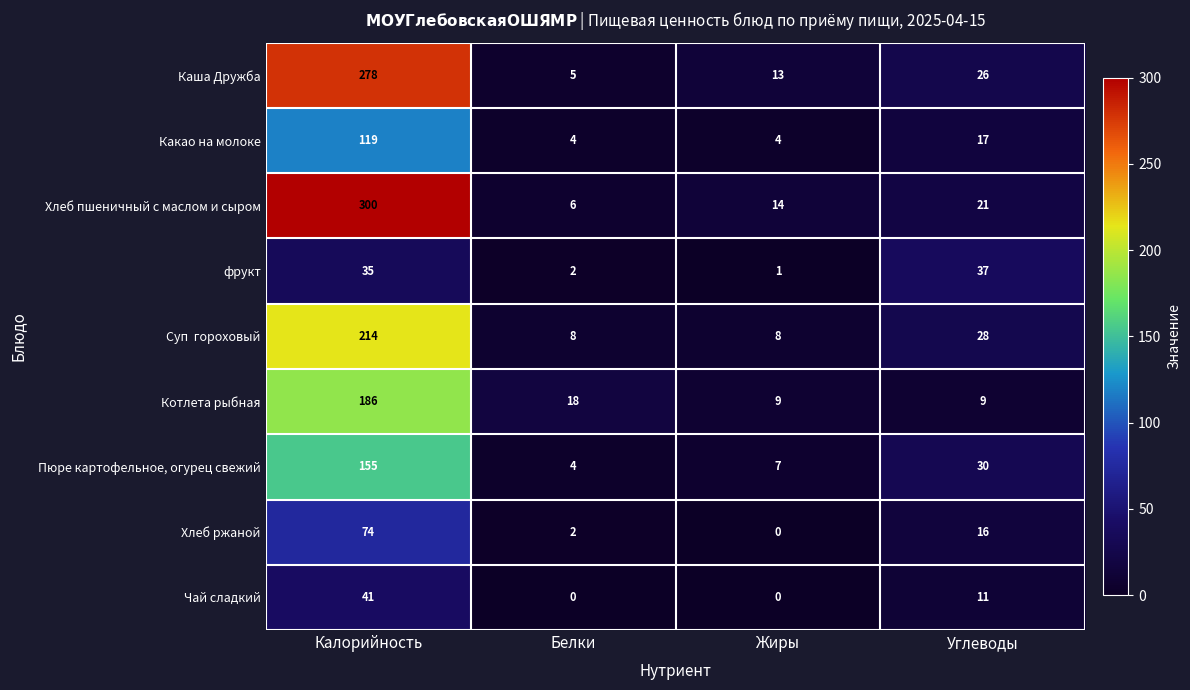

Which series changed the most between Белки and Углеводы?

фрукт